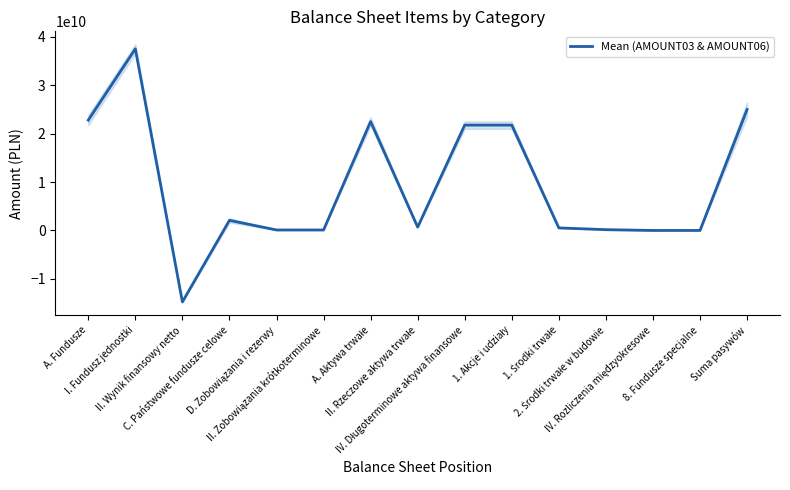

What position from the right is I. Fundusz jednostki?

14